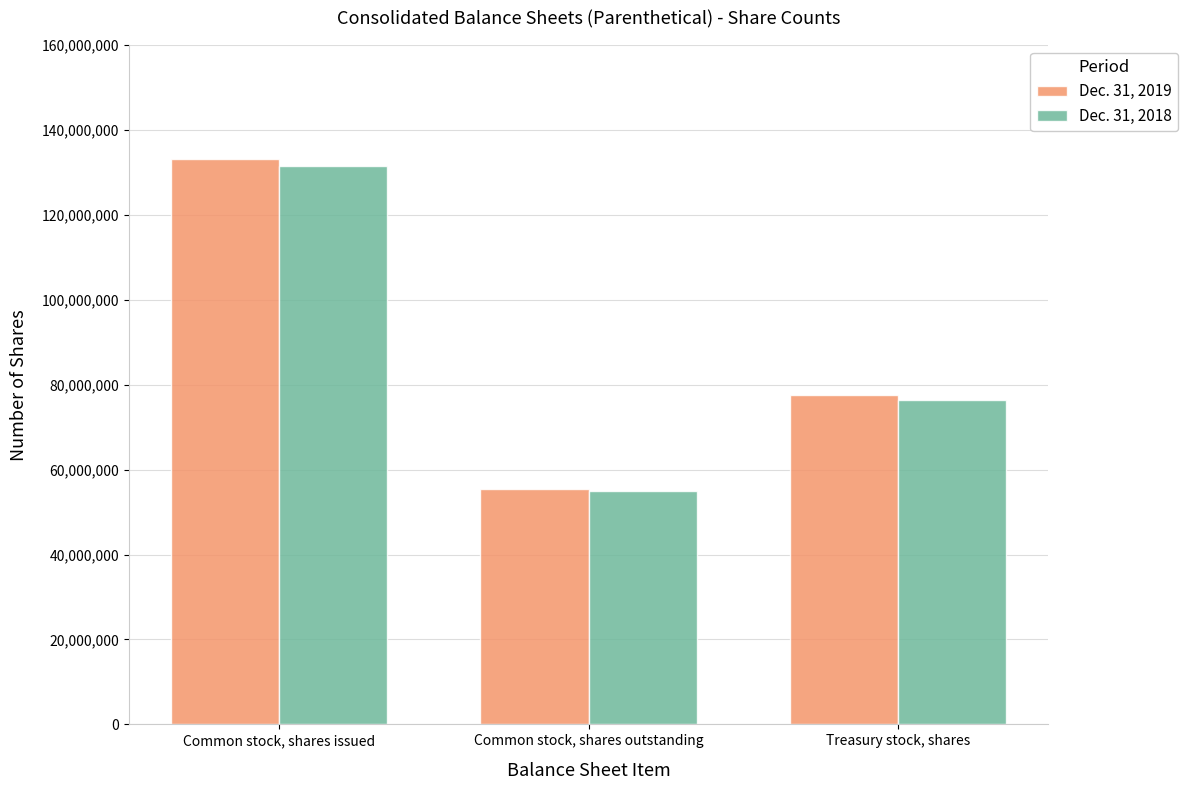

What is the difference between the maximum and minimum values in the Dec. 31, 2018 series?

76332000